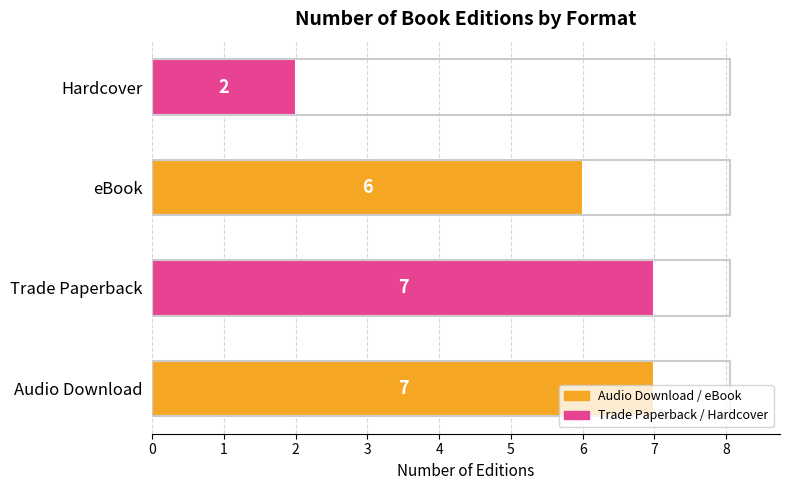

What is the approximate value at Audio Download?

7